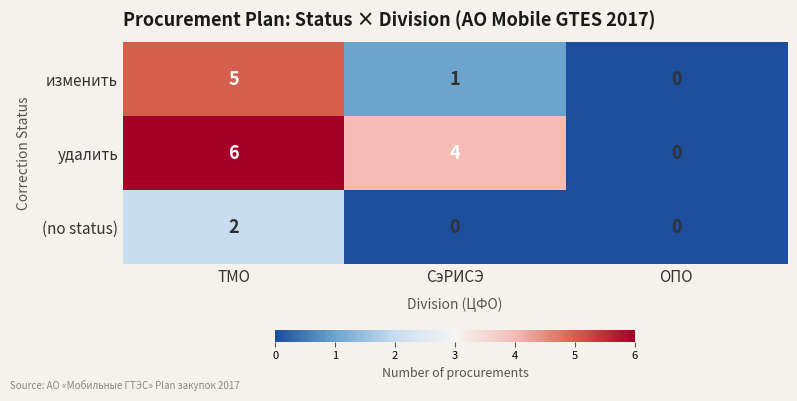

Reading right to left, transcribe all the data shown in this chart.

изменить: 0	1	5
удалить: 0	4	6
(no status): 0	0	2